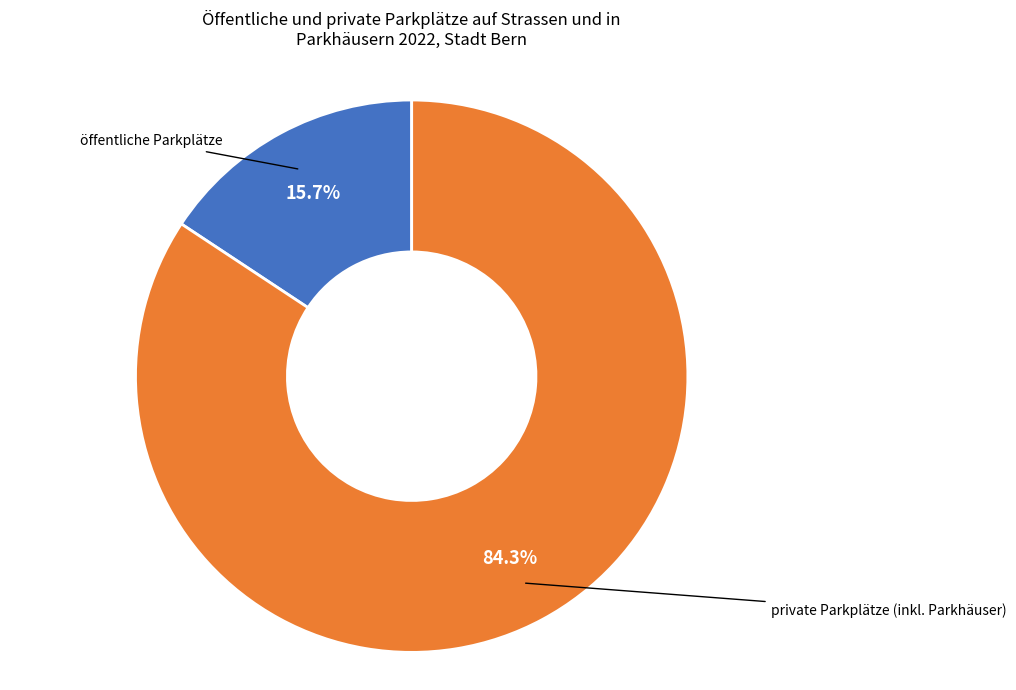

Count the number of slices in the pie.

2